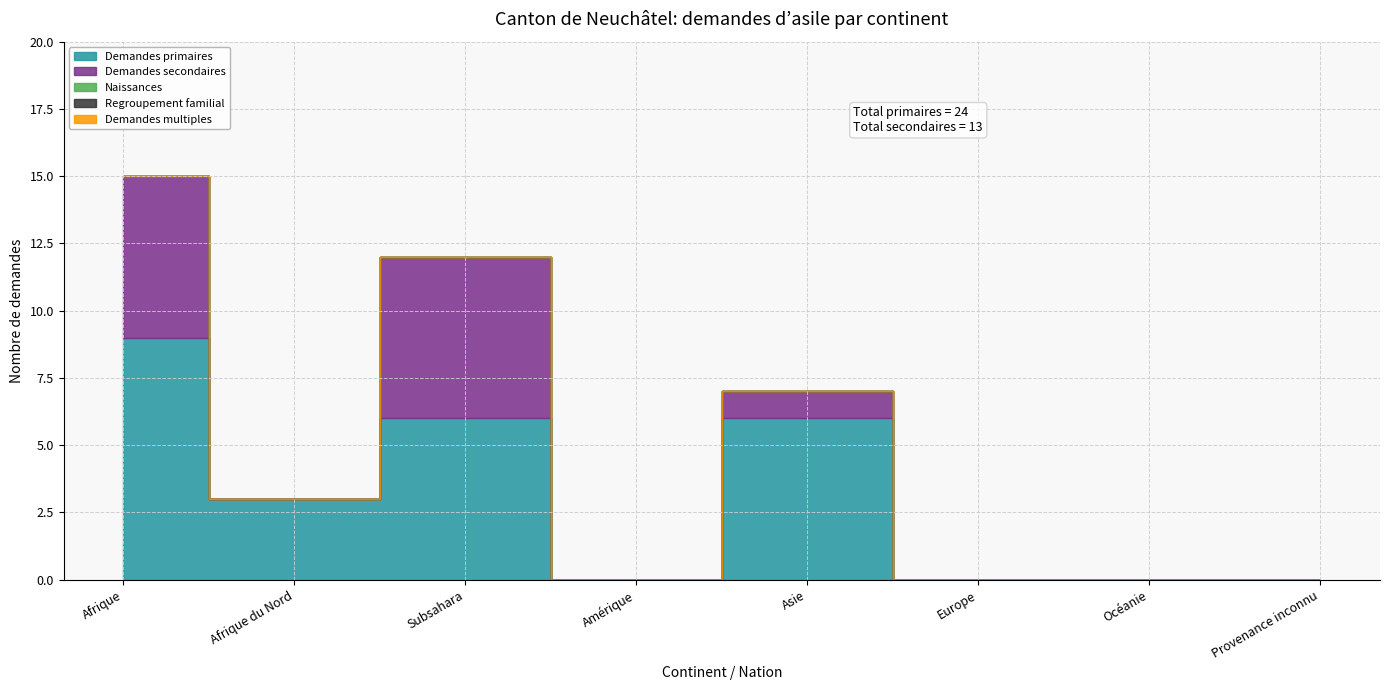

How many lines are shown in the chart?

5